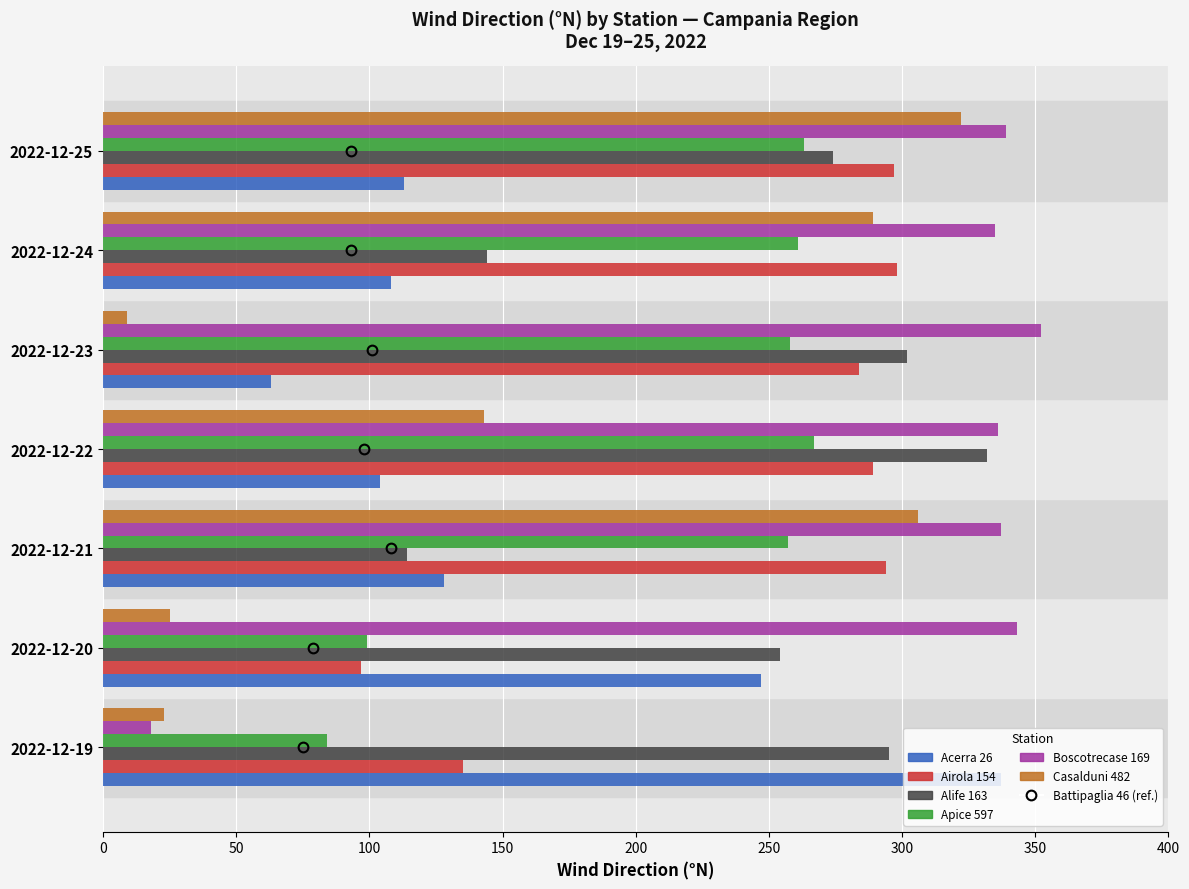

Between 2022-12-19 and 2022-12-25, which series saw the biggest shift?

Boscotrecase 169